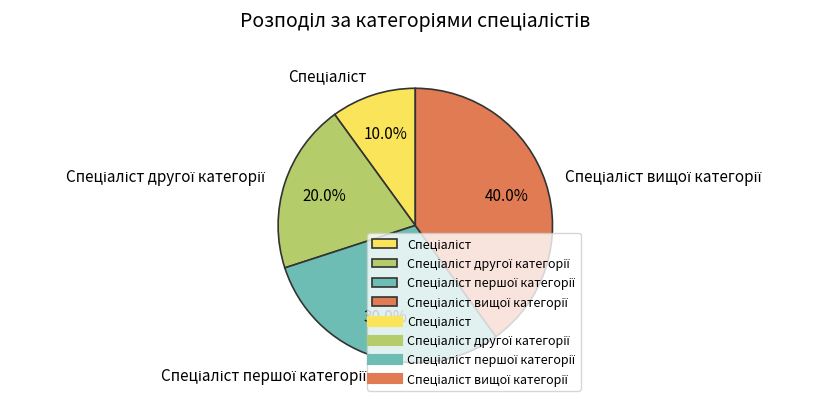

Is there any slice that represents more than half of the pie?

No